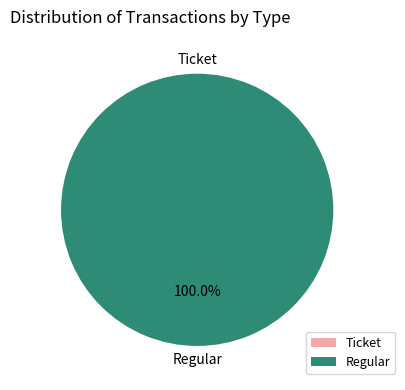

How many segments does this pie chart have?

2